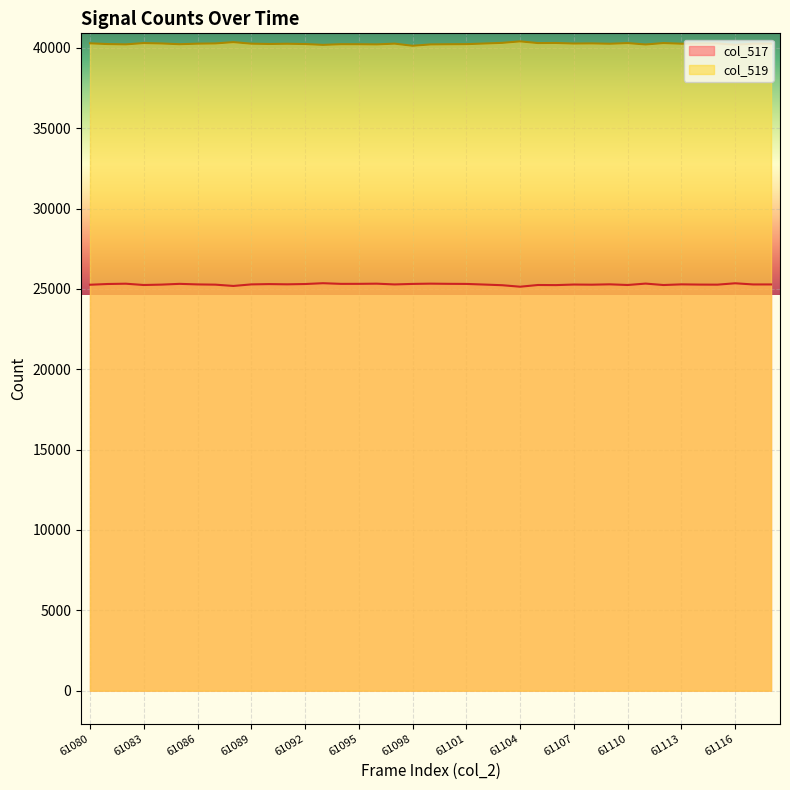

At which label does col_517 first exceed 25278?

61081